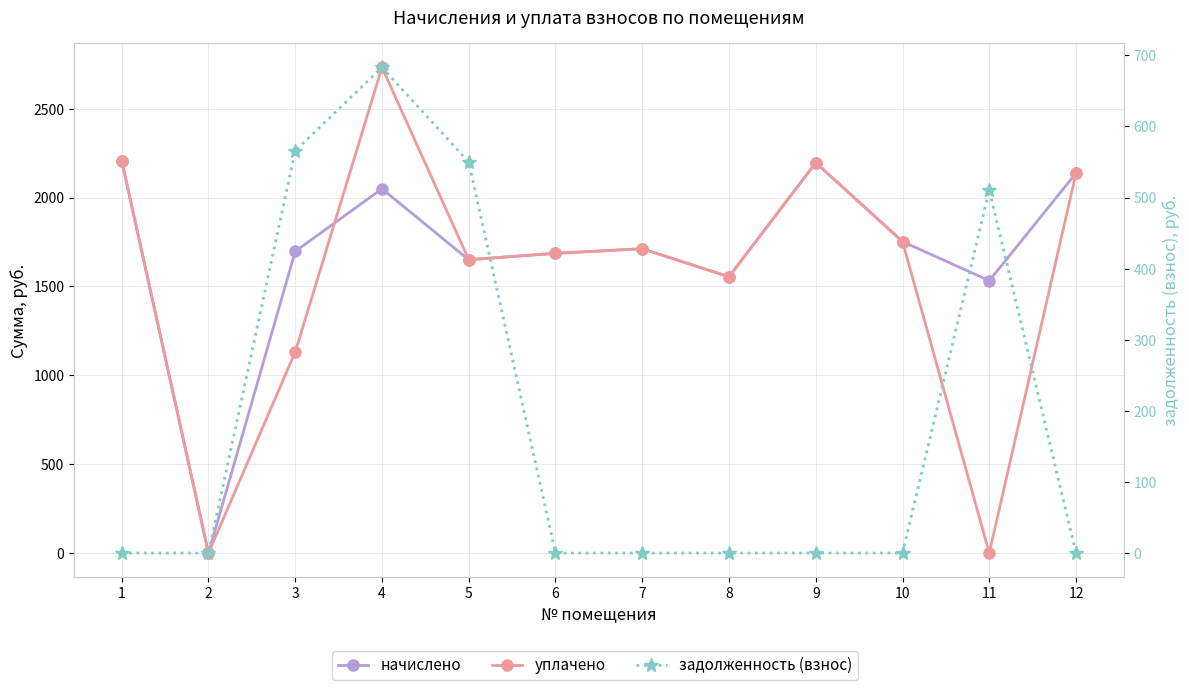

Reading right to left, transcribe all the data shown in this chart.

начислено: 12=2137.3	11=1532.4	10=1752.4	9=2195.9	8=1554.4	7=1712.0	6=1686.4	5=1649.7	4=2049.3	3=1697.4	2=0.0	1=2206.9
уплачено: 12=2137.3	11=0.0	10=1752.4	9=2195.9	8=1554.4	7=1712.0	6=1686.4	5=1651.0	4=2732.4	3=1131.6	2=0.0	1=2206.9
задолженность (взнос): 12=0.0	11=510.8	10=0.0	9=0.0	8=0.0	7=0.0	6=0.0	5=549.9	4=683.1	3=565.8	2=0.0	1=0.0